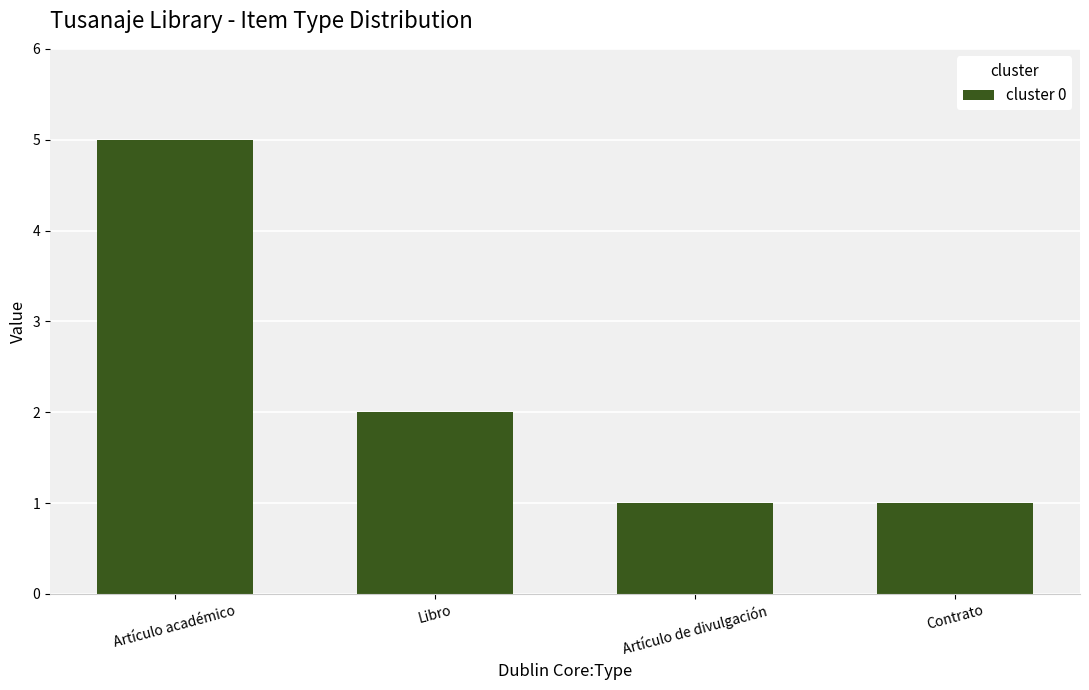

What is the difference between the values at Contrato and Libro?

1